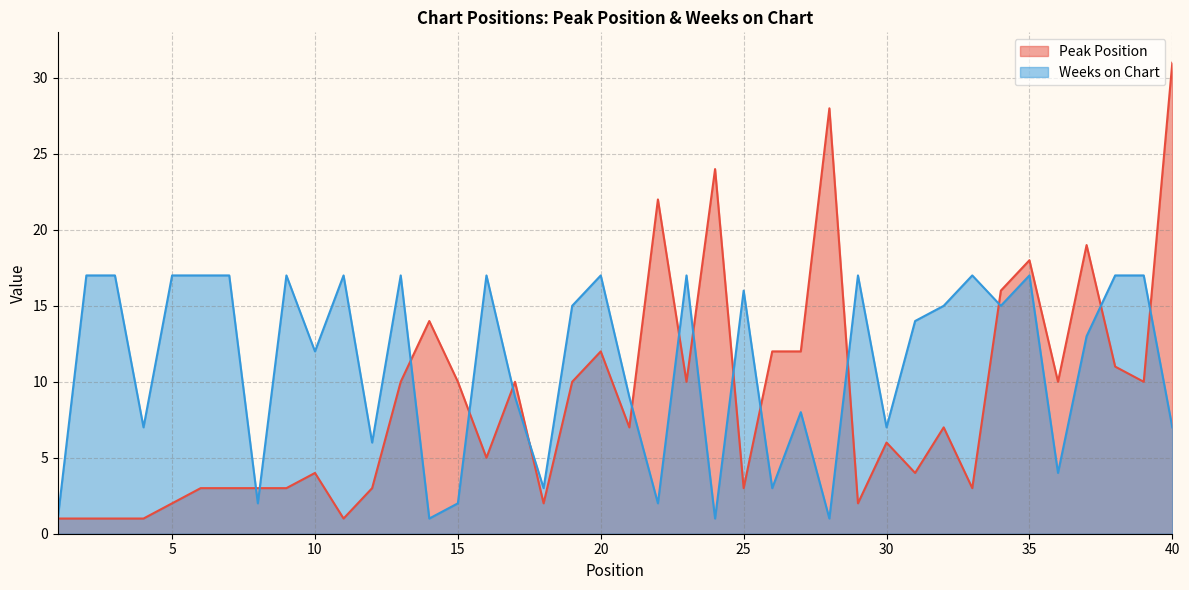

Does the chart have visible grid lines?

Yes